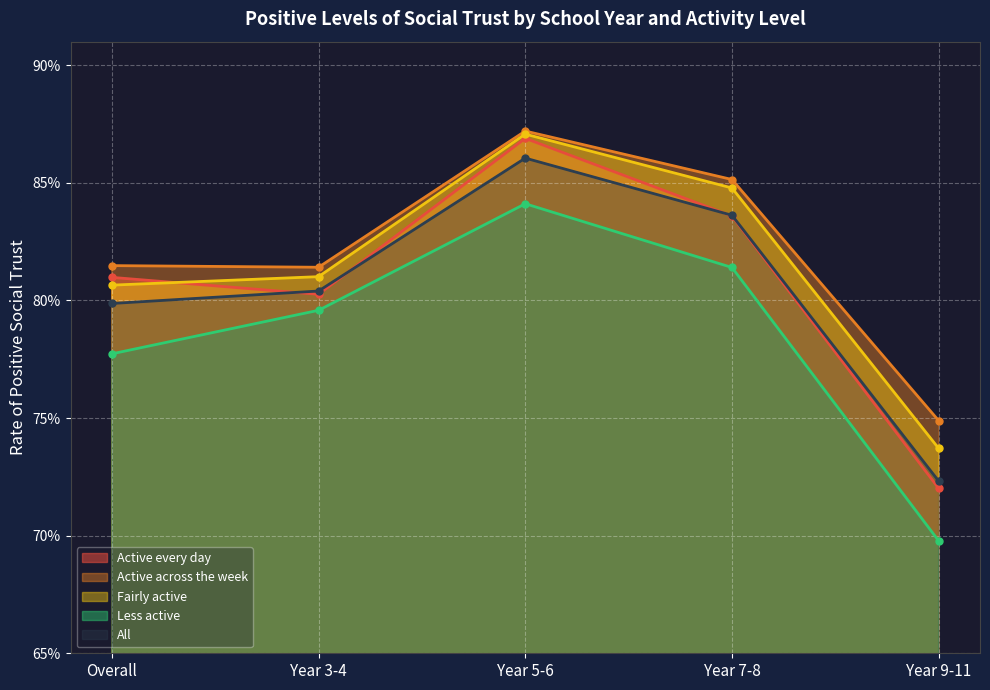

At which category is the sum across all series the highest?

Year 5-6